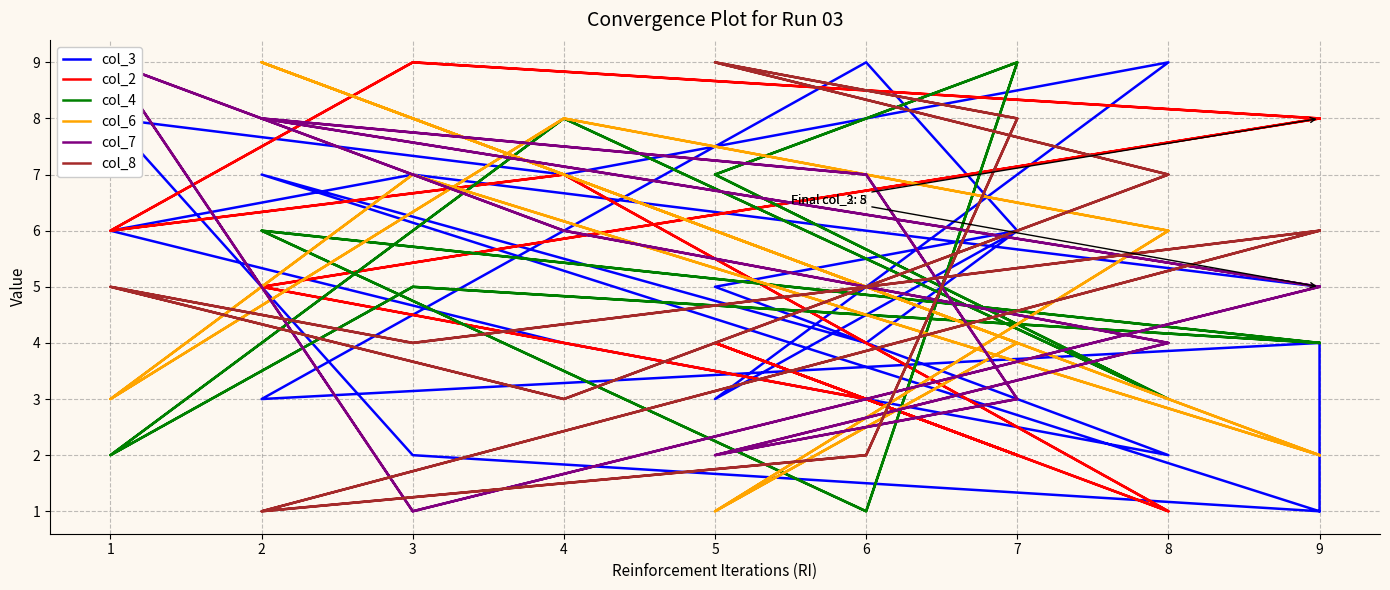

What is the smallest value displayed?

1